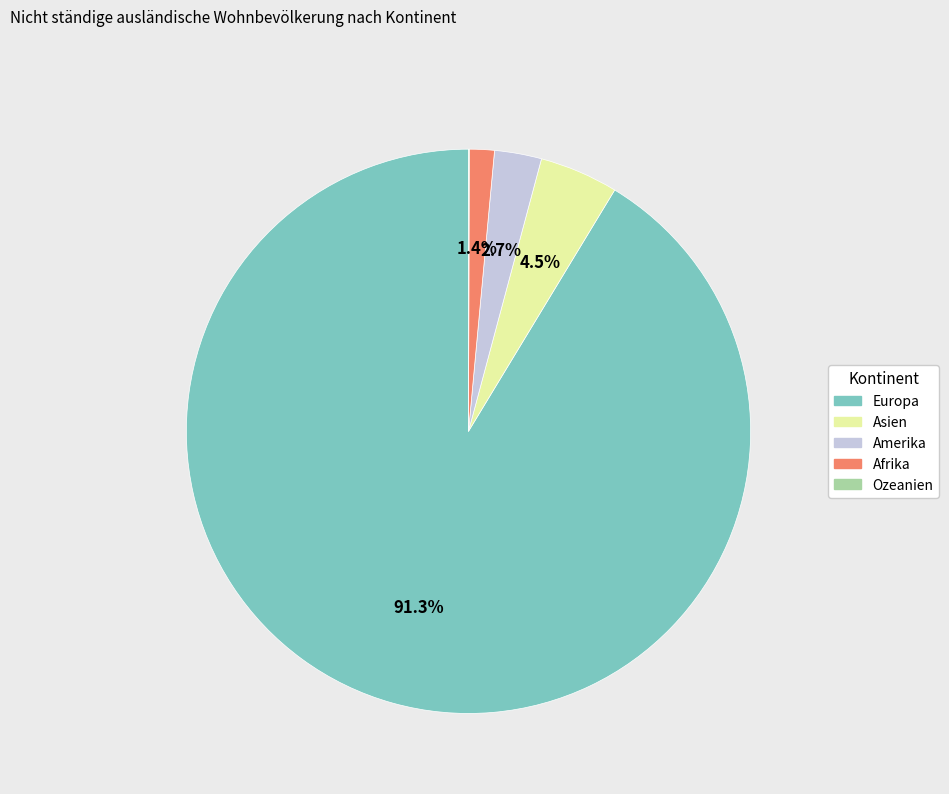

What portion of the pie excludes Asien?

95.5%